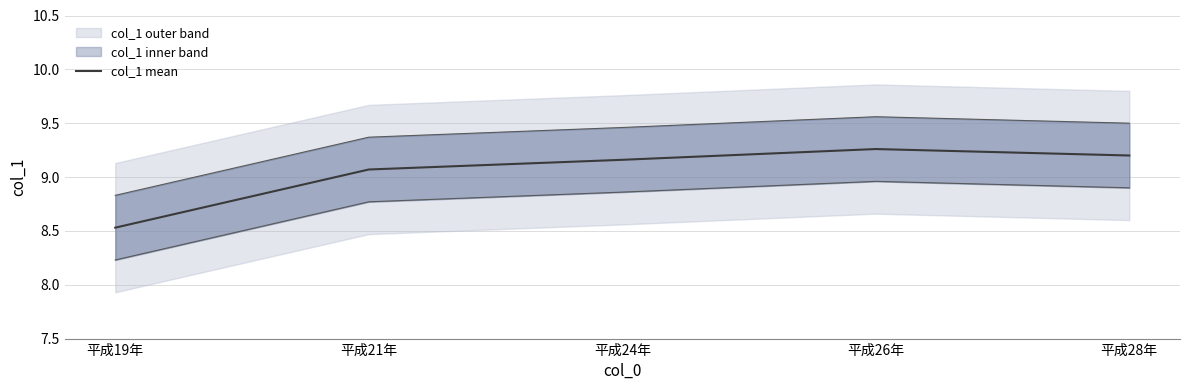

Where does the data first go above 9?

平成21年